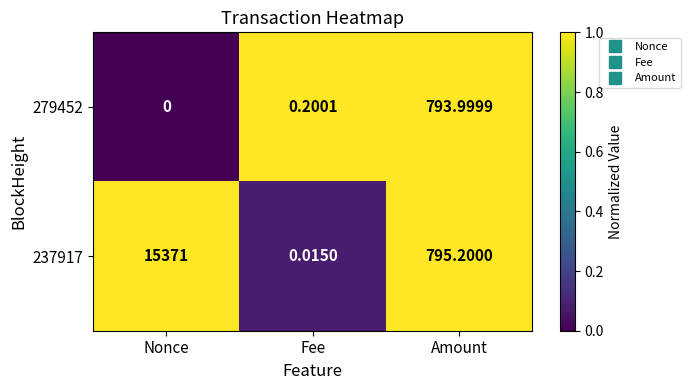

Rank the categories by 279452 value from lowest to highest.

Nonce, Fee, Amount